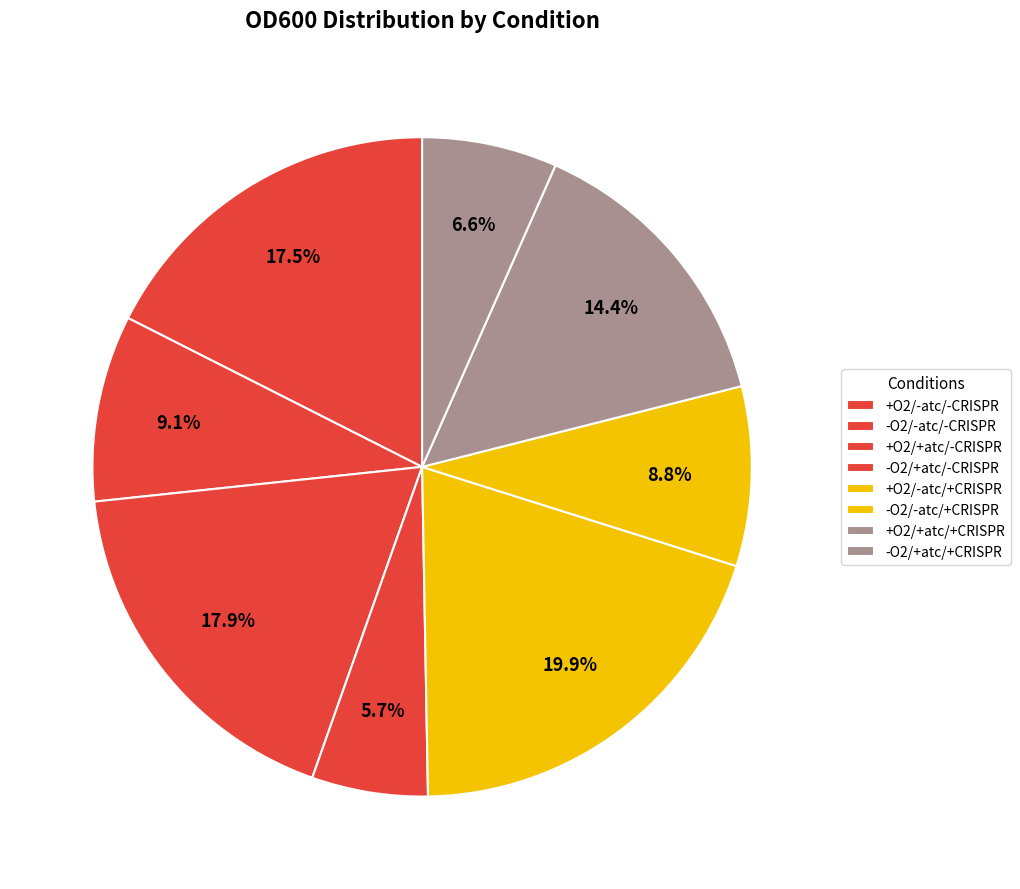

To the nearest percent, what is the difference between the largest and smallest slice percentages?

14%